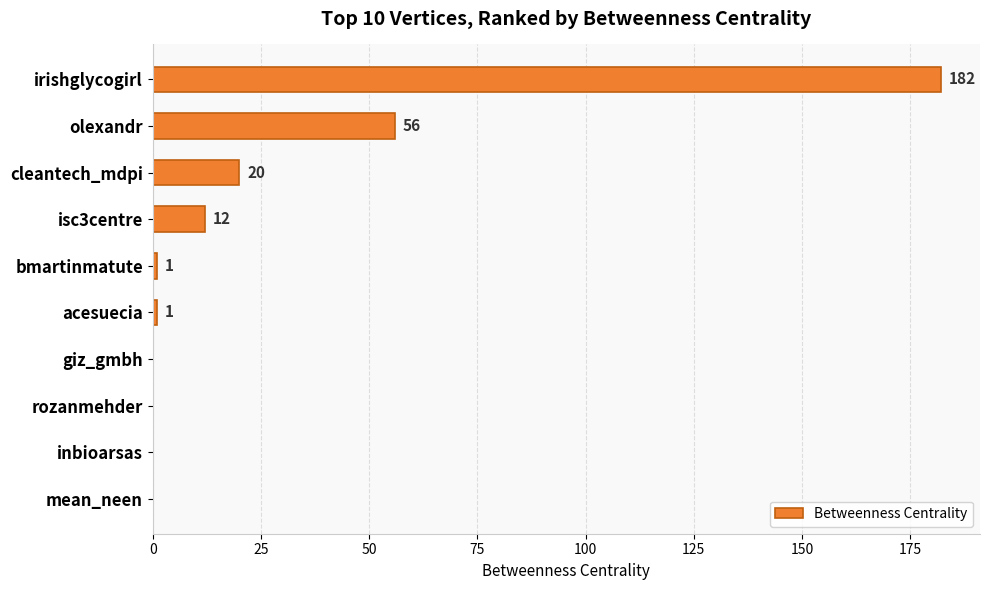

What is the average value?

27